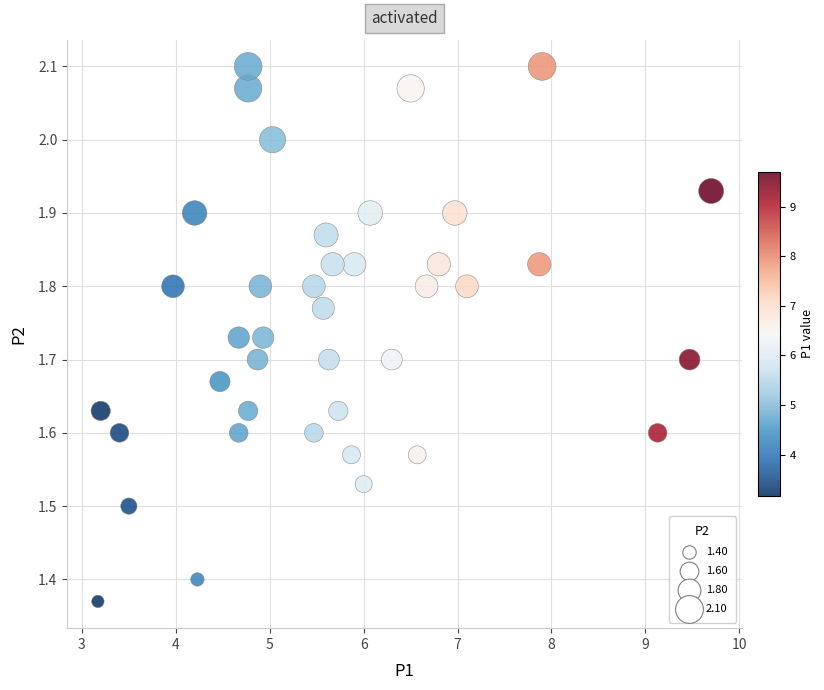

What is the range of Y values (max minus min)?

0.7